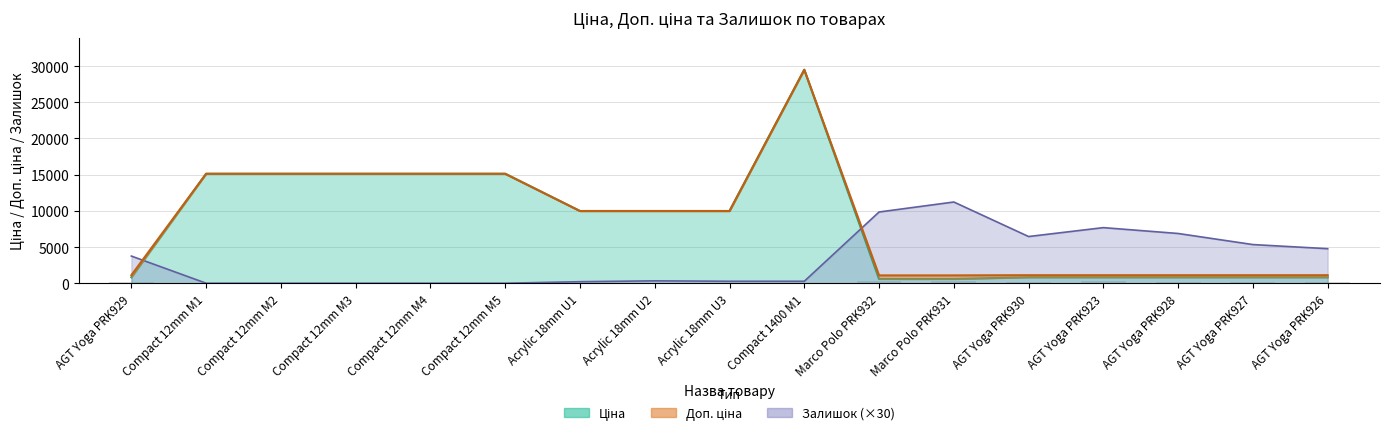

What position from the right is AGT Yoga PRK928?

3